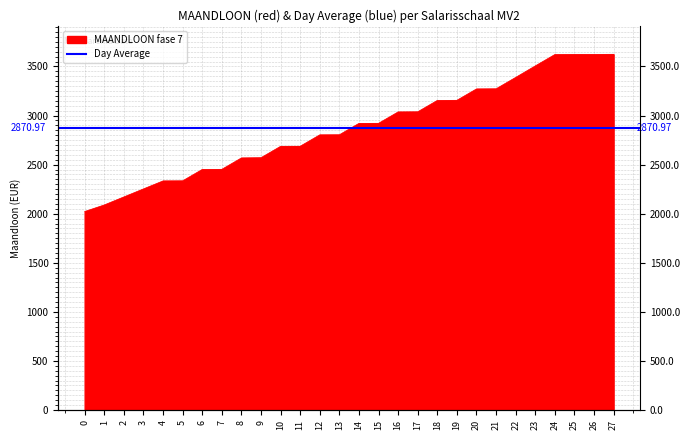

What is the minimum value shown in the chart?

2022.5